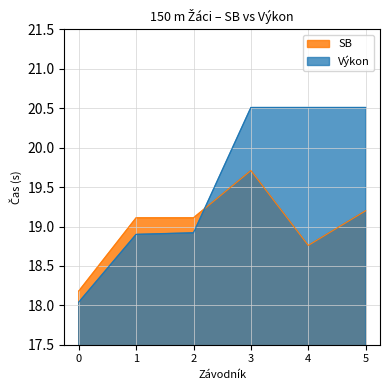

Where does the SB series first go above 19?

1